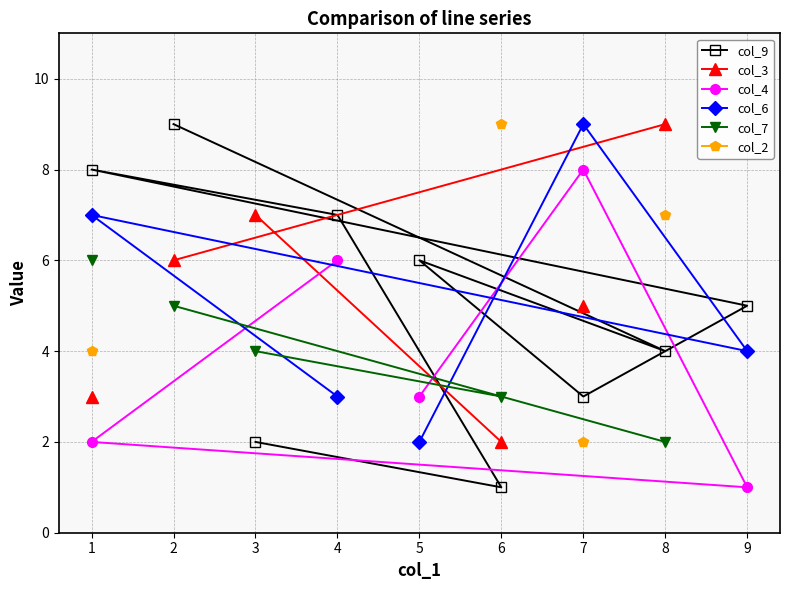

Which has a higher value, 3 or 2?

2